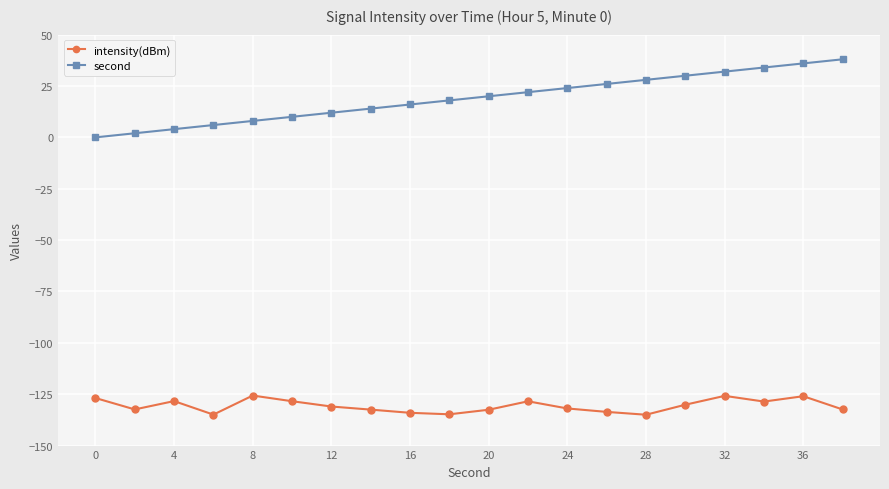

What is the minimum value shown in the chart?

-135.0